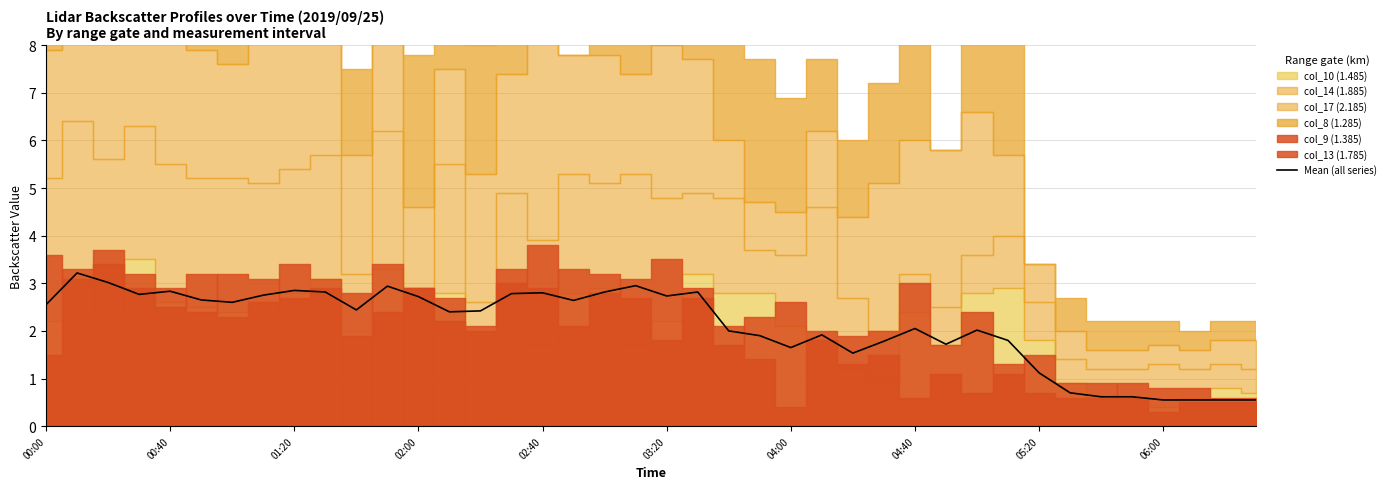

What is the maximum value for Mean (all series)?

3.2